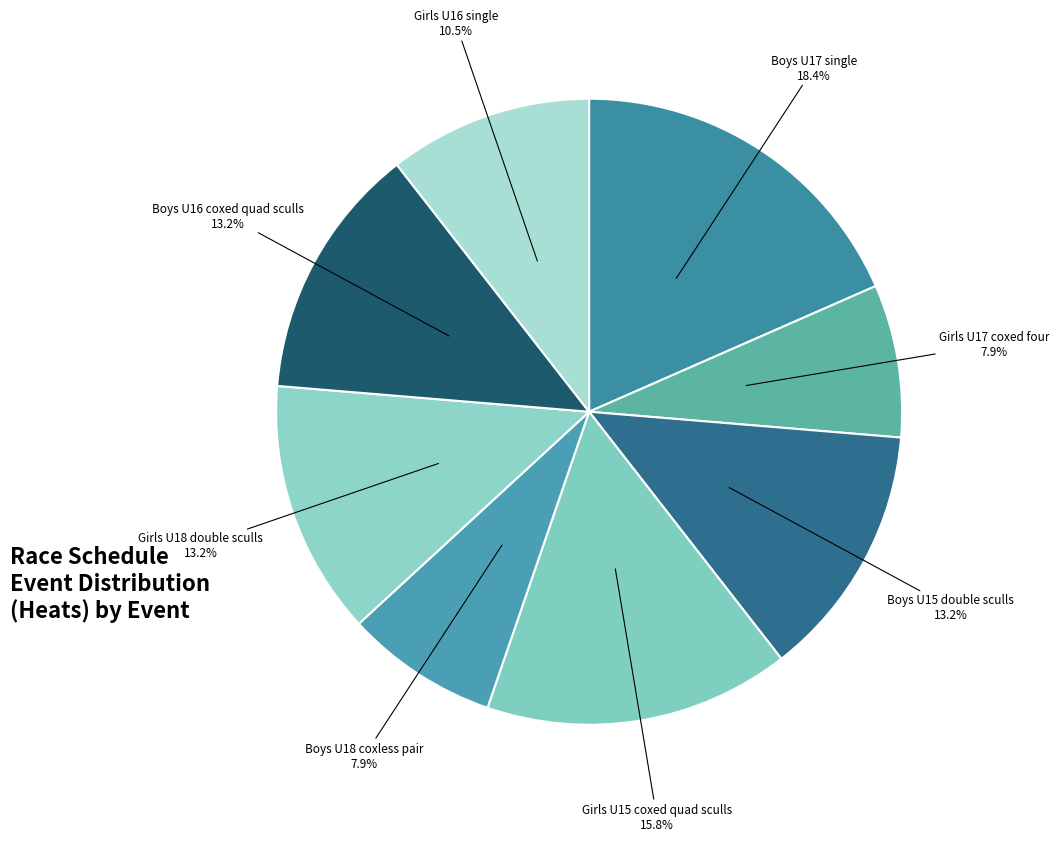

Which category has the smallest portion of the pie?

Girls U17 coxed four